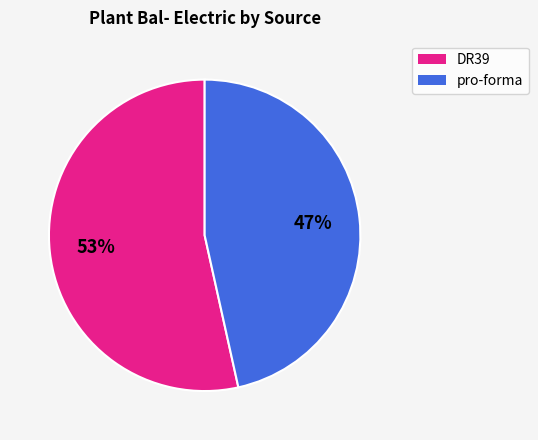

To the nearest percent, what percentage of the pie is pro-forma?

47%